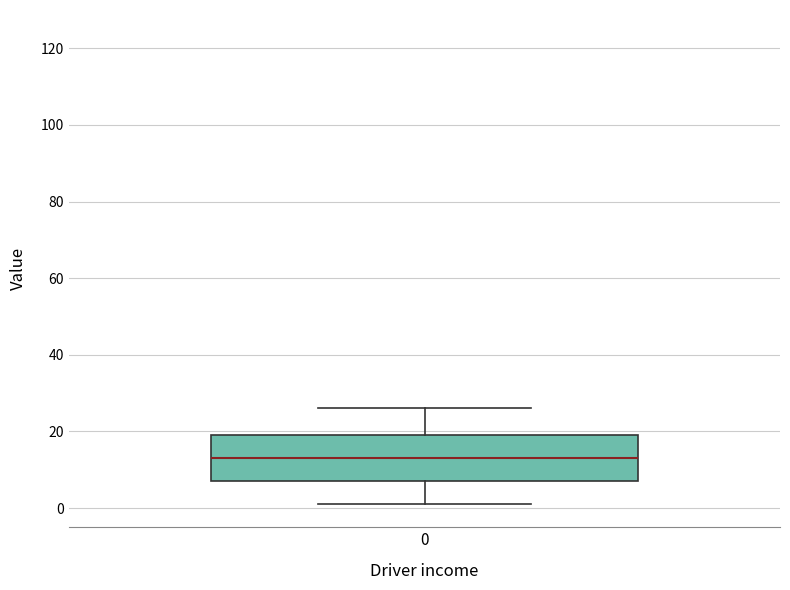

Where is the lower edge of the box at x = 0 on the y-axis? The values are not printed on the chart, so give them approximately, as read against the axis.

8